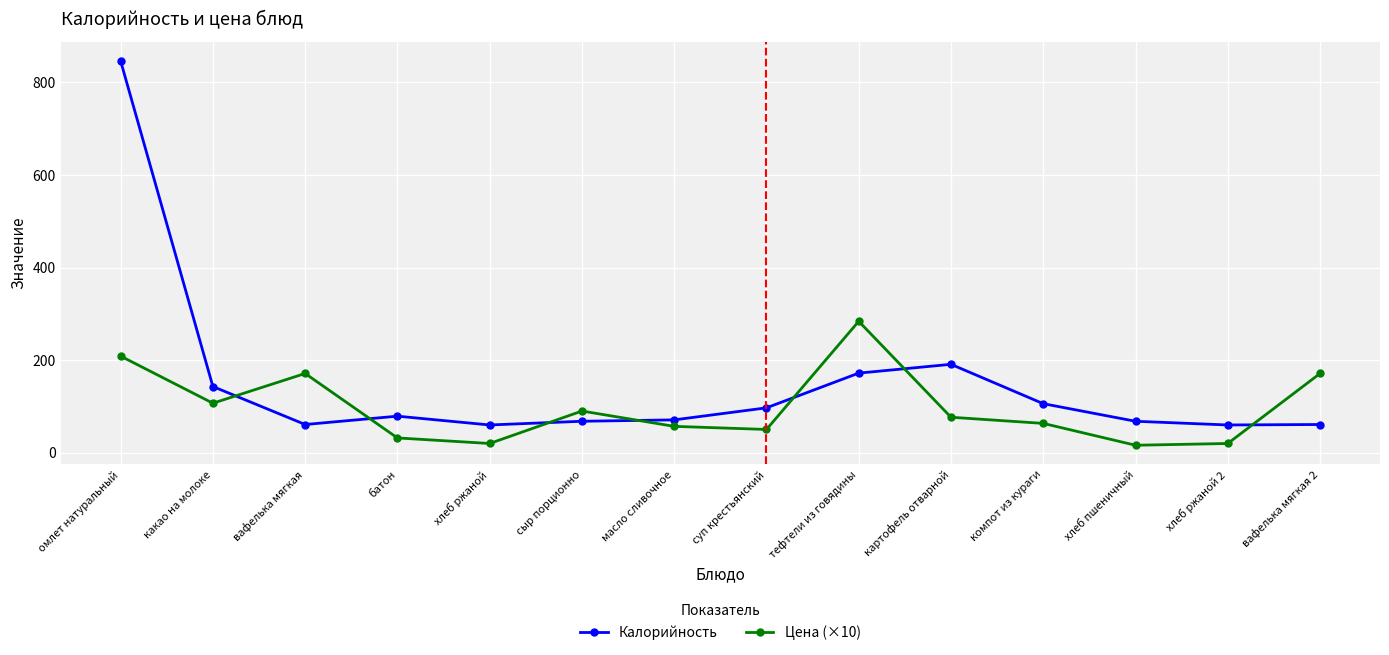

Is it true that Калорийность equals 143.0 at какао на молоке?

True